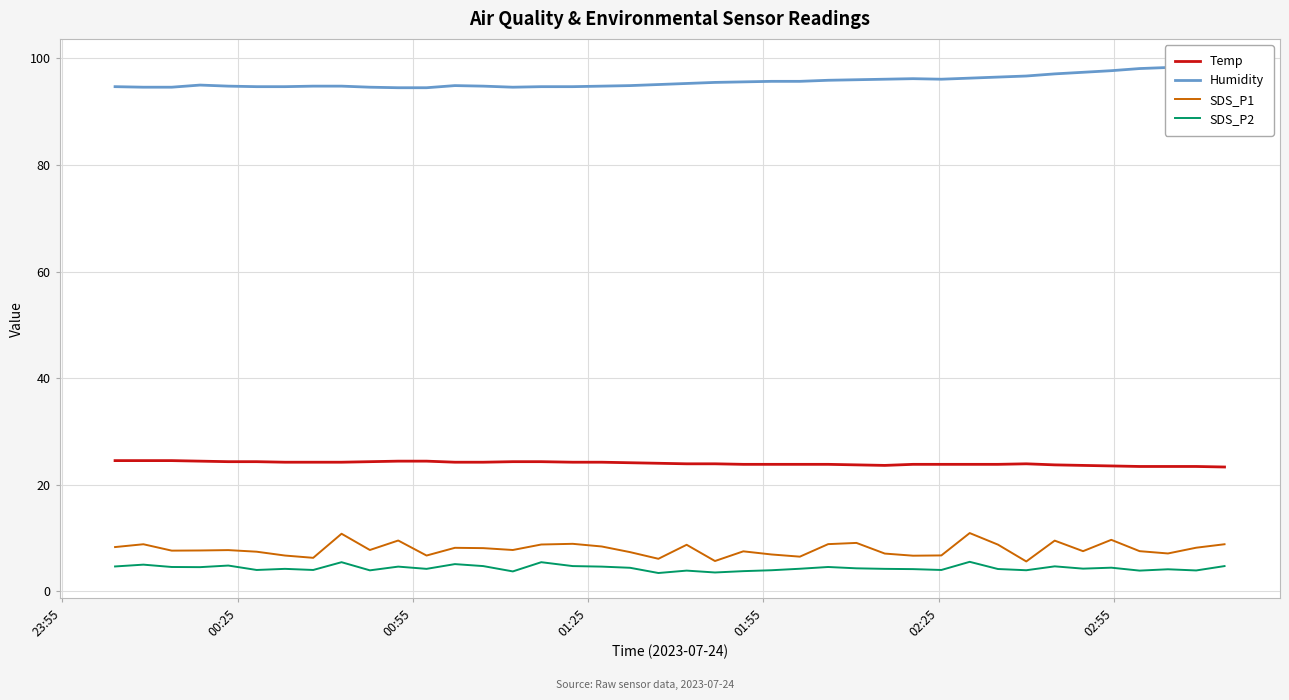

True or false: Humidity and SDS_P2 intersect in this chart.

False